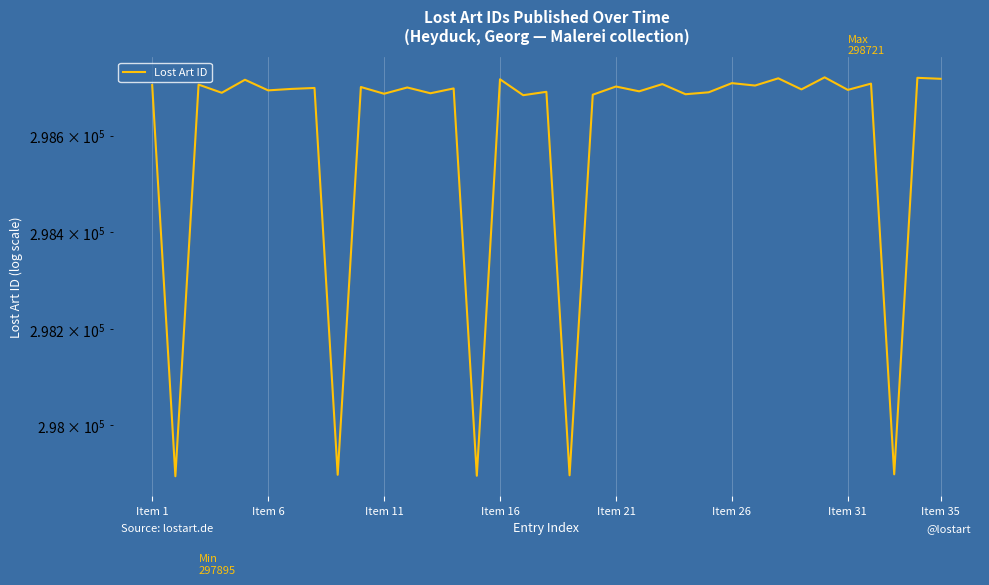

Approximately how many times larger is the value at 10 compared to 33?

1.0